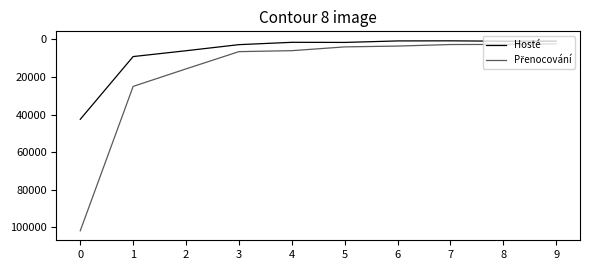

Does the chart display data point markers on the line(s)?

No